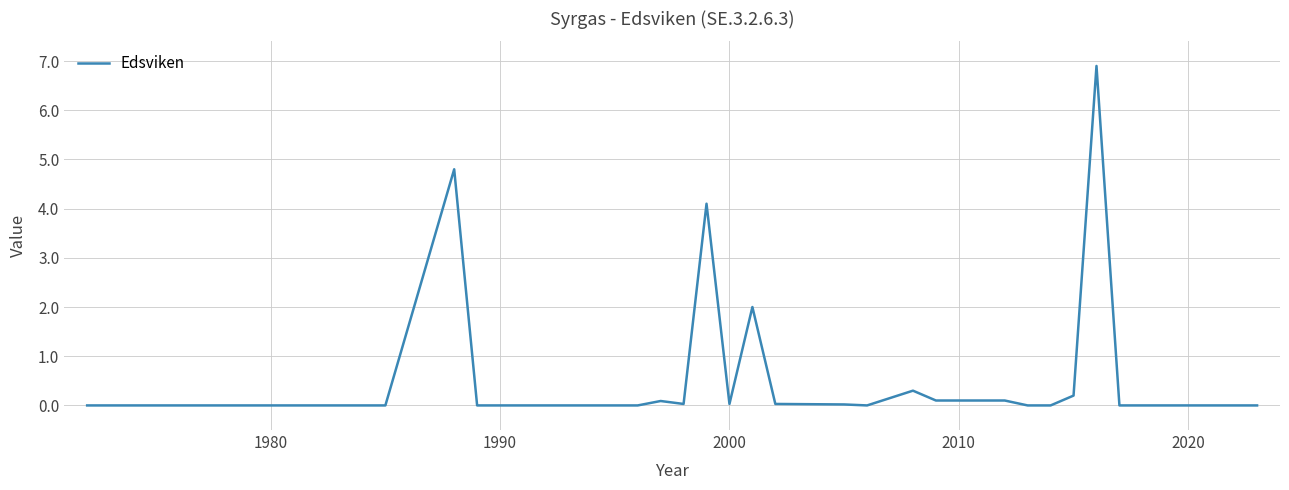

What is the maximum value shown in the chart?

6.9